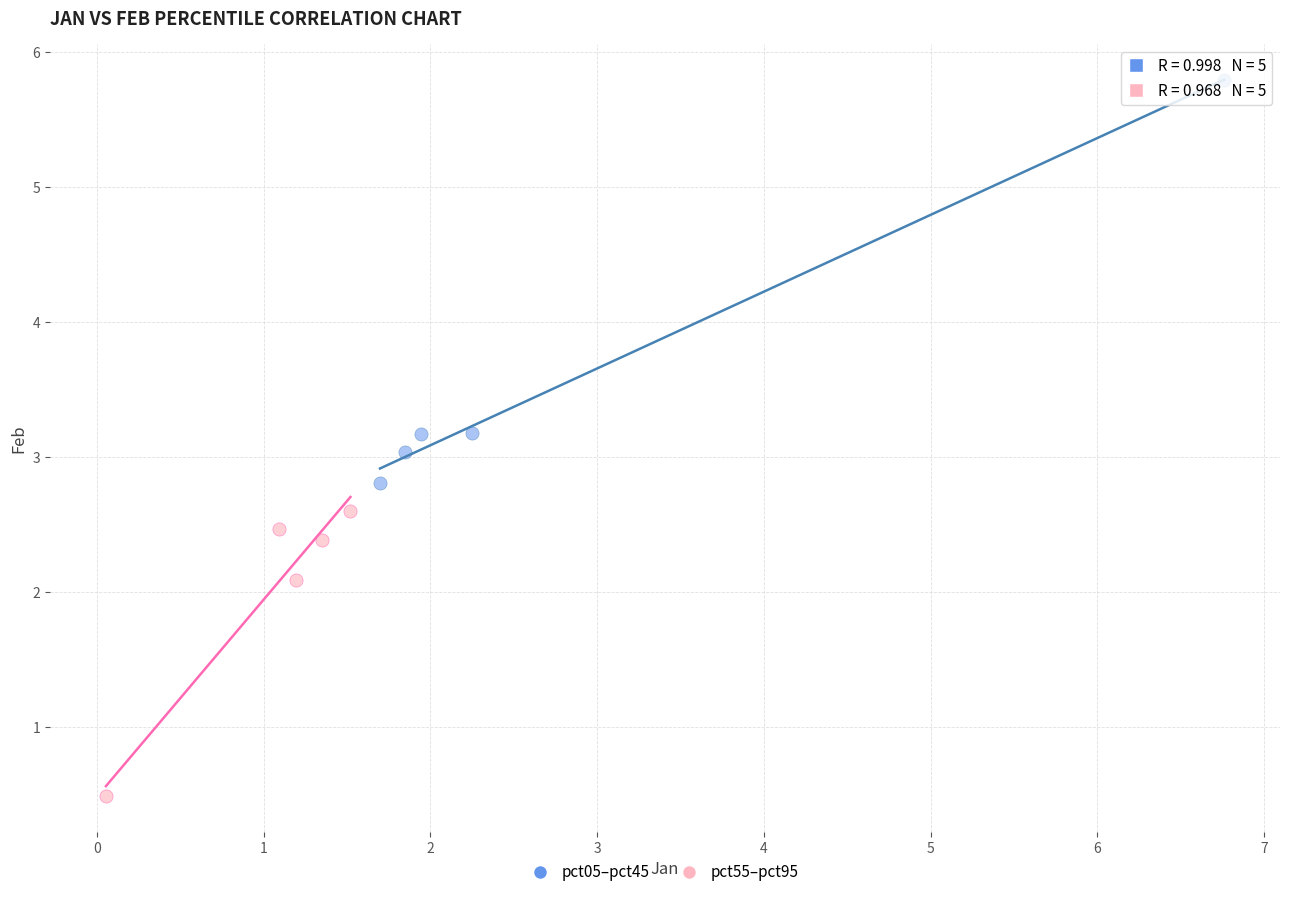

Which series reaches the maximum Y coordinate?

pct05–pct45